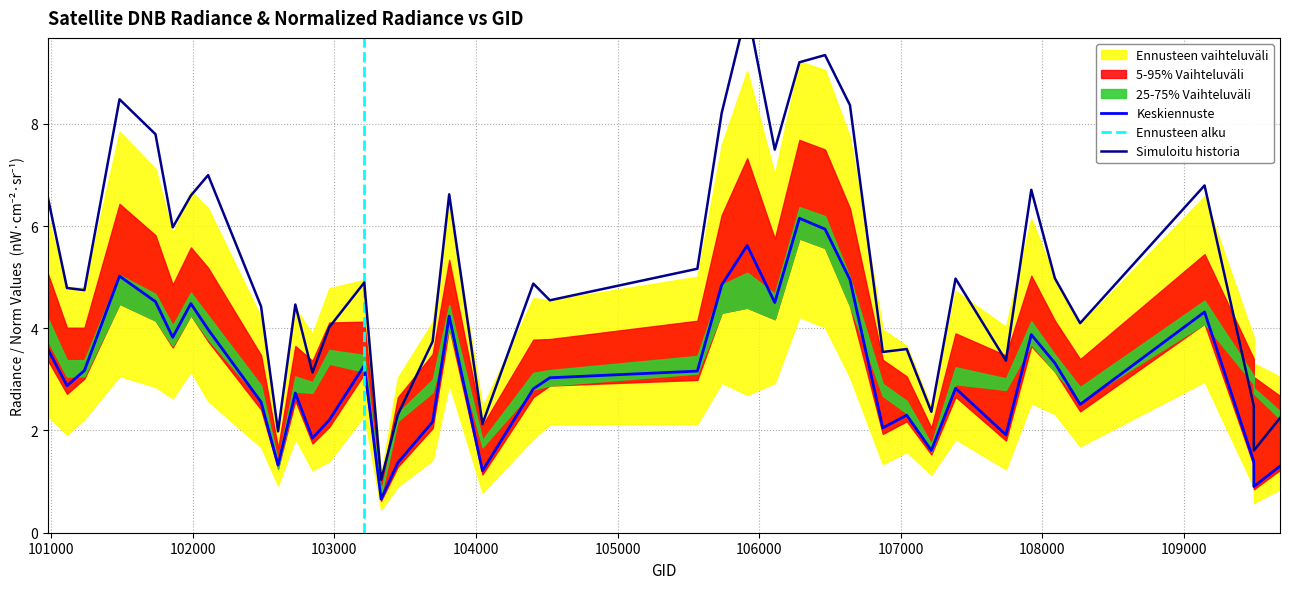

How many categories are shown in the chart?

40